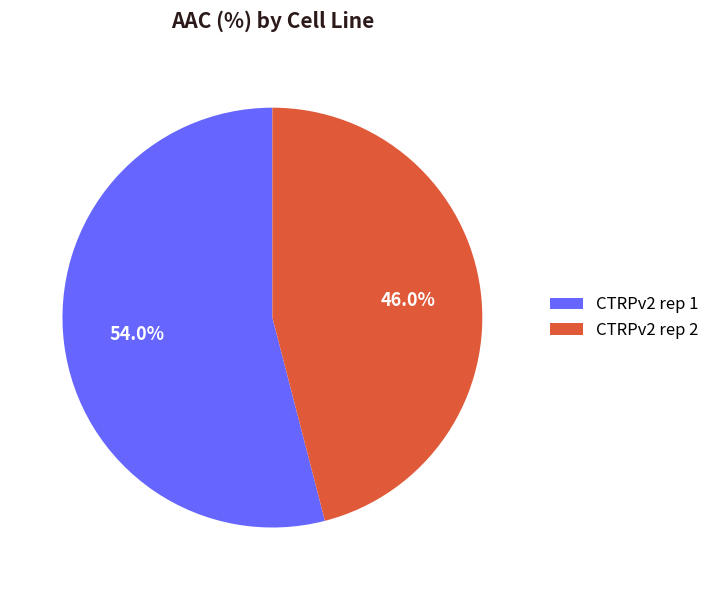

How many slices are in this pie chart?

2